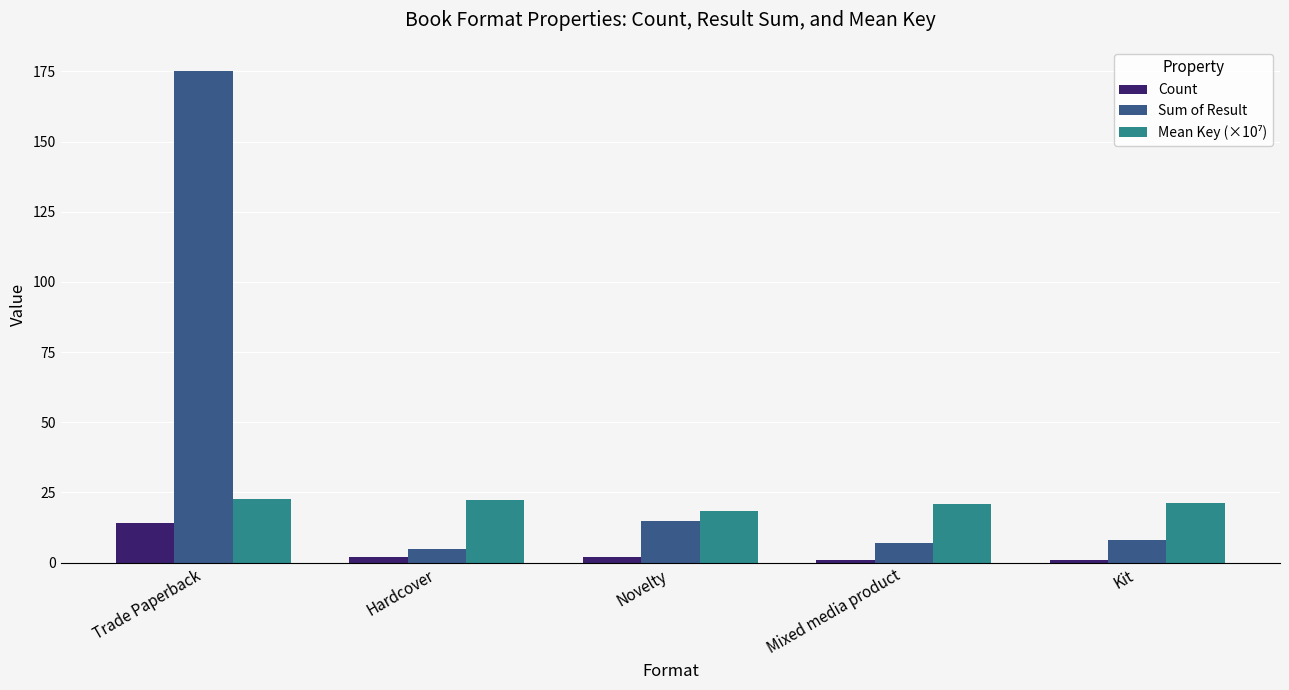

Which series has the largest range (max minus min)?

Sum of Result